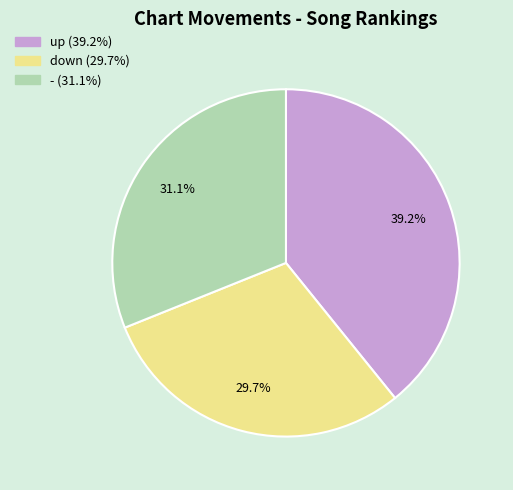

True or false: up accounts for 34% of the total.

False